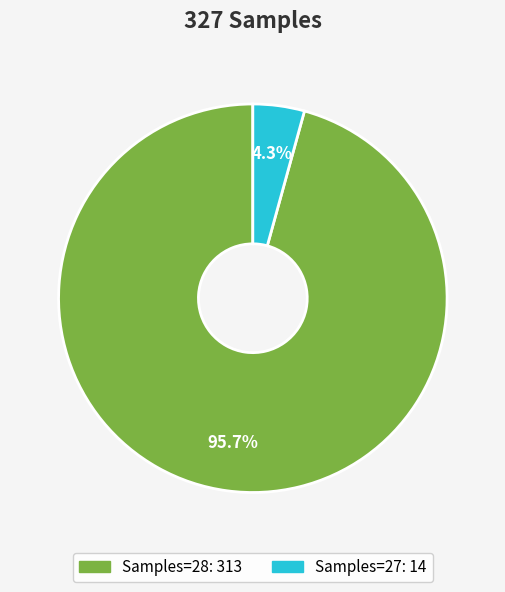

Does any single category account for the majority?

Yes